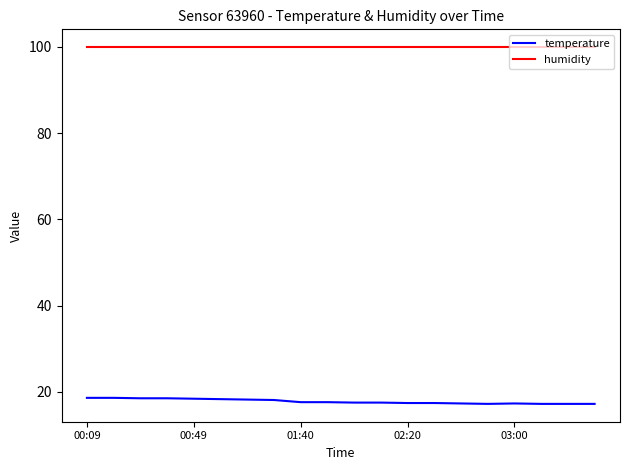

Rank the series by their average value, from highest to lowest.

humidity, temperature